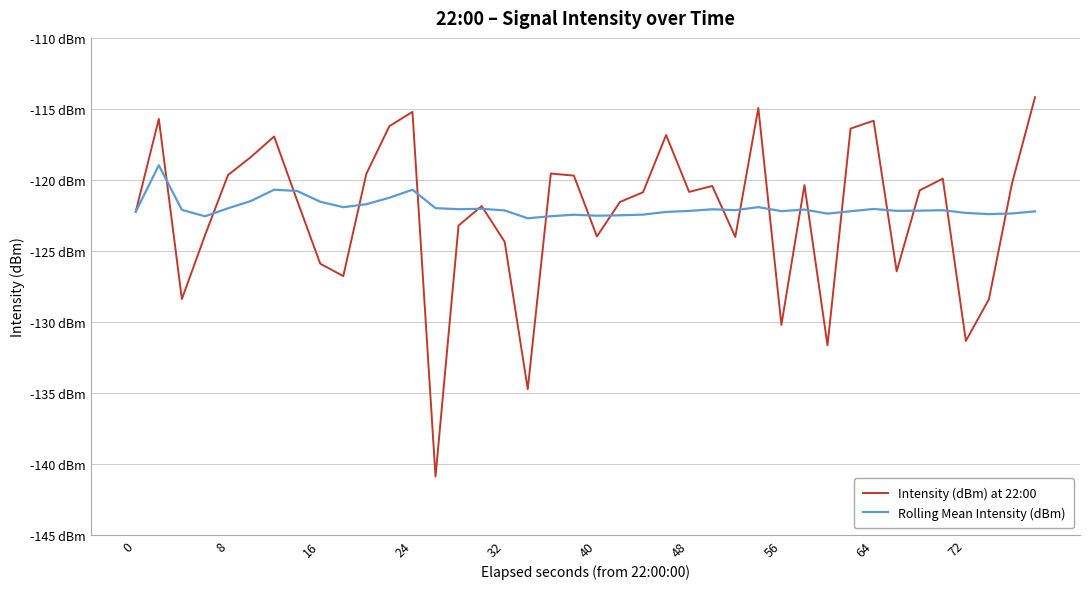

Is this an area chart (filled region under the line)?

No